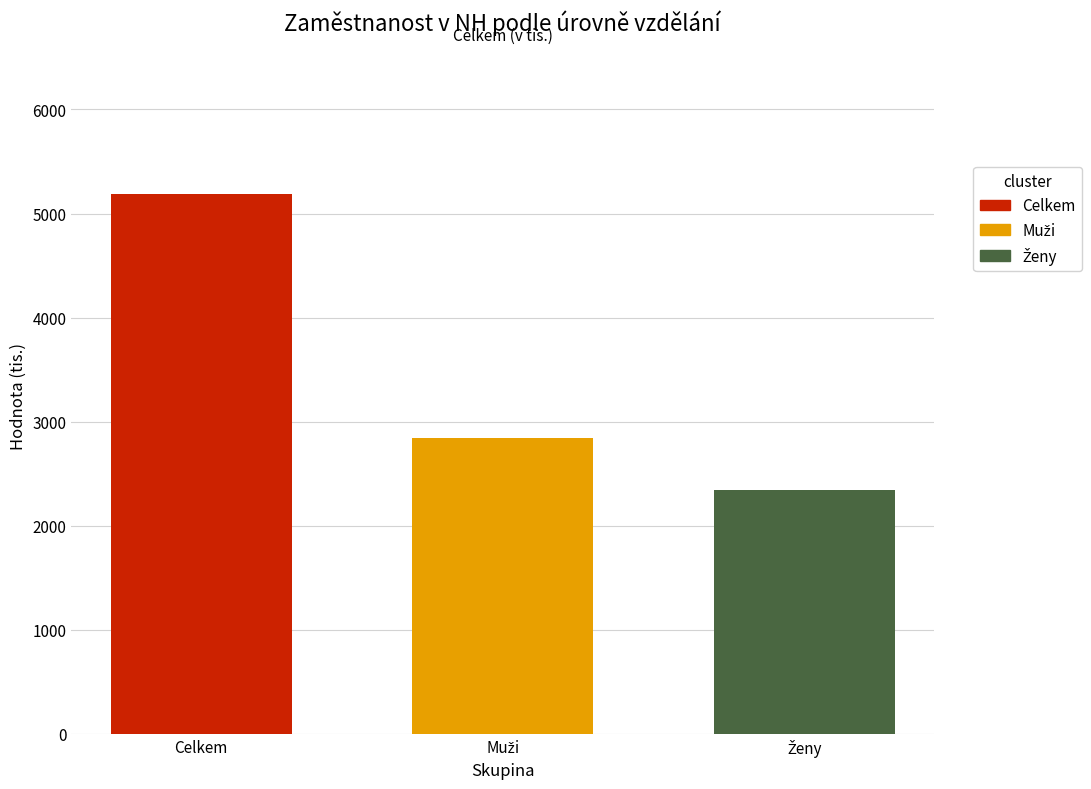

Which series has the largest range (max minus min)?

Celkem